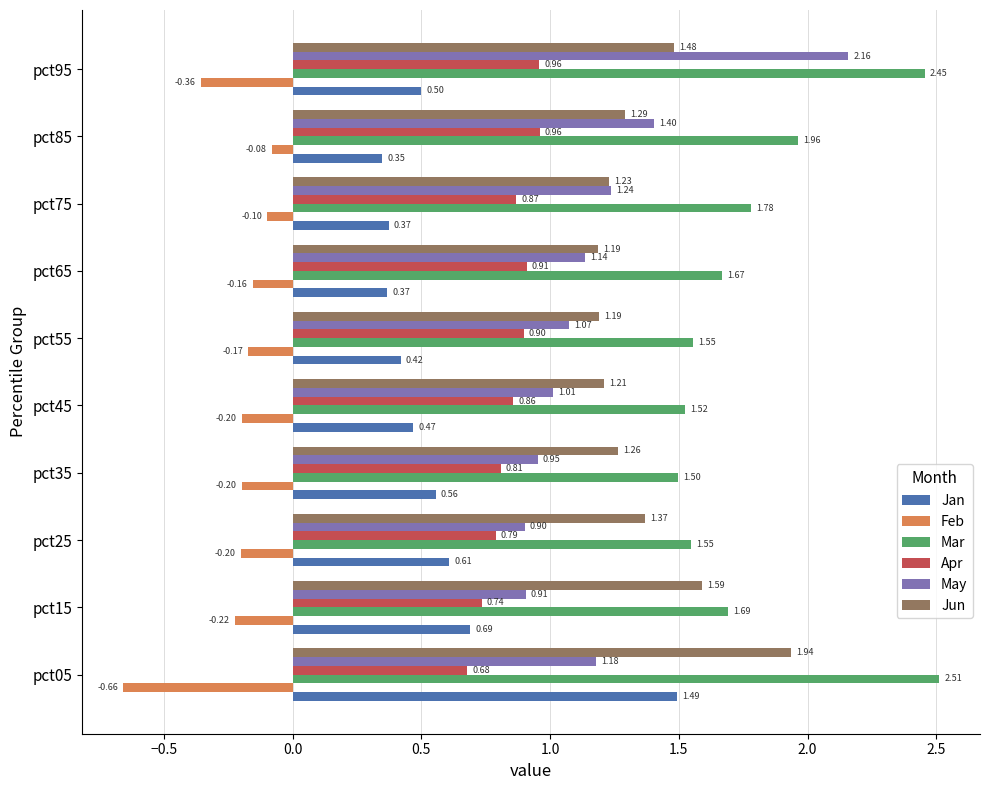

List the labels in order of May value, largest first.

pct95, pct85, pct75, pct05, pct65, pct55, pct45, pct35, pct15, pct25